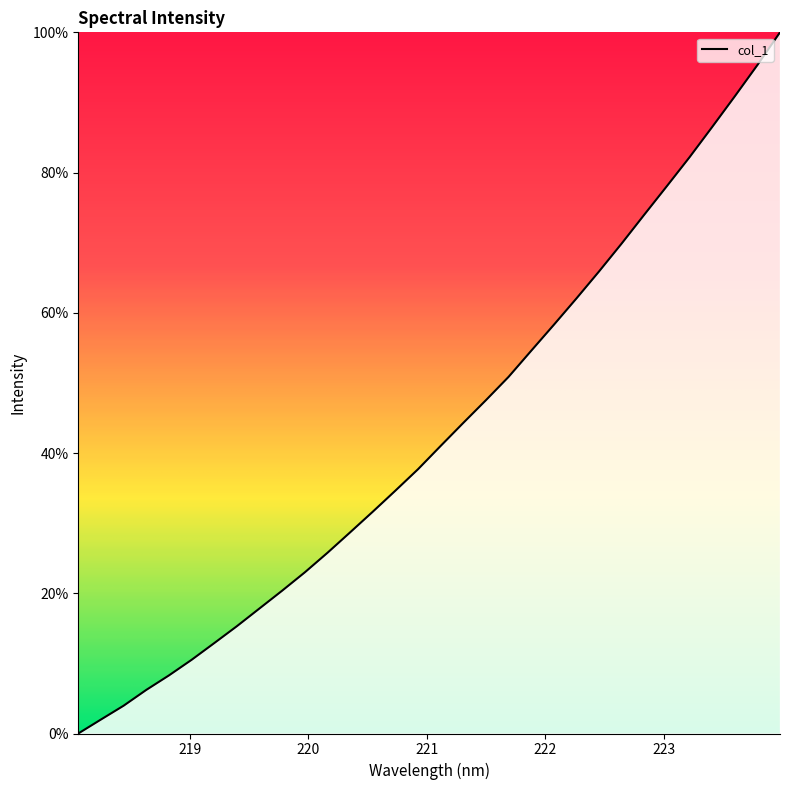

What is the difference between the maximum and minimum values?

100.0